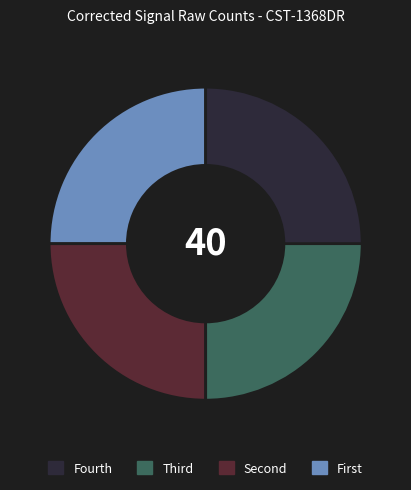

Is there any slice that represents more than half of the pie?

No